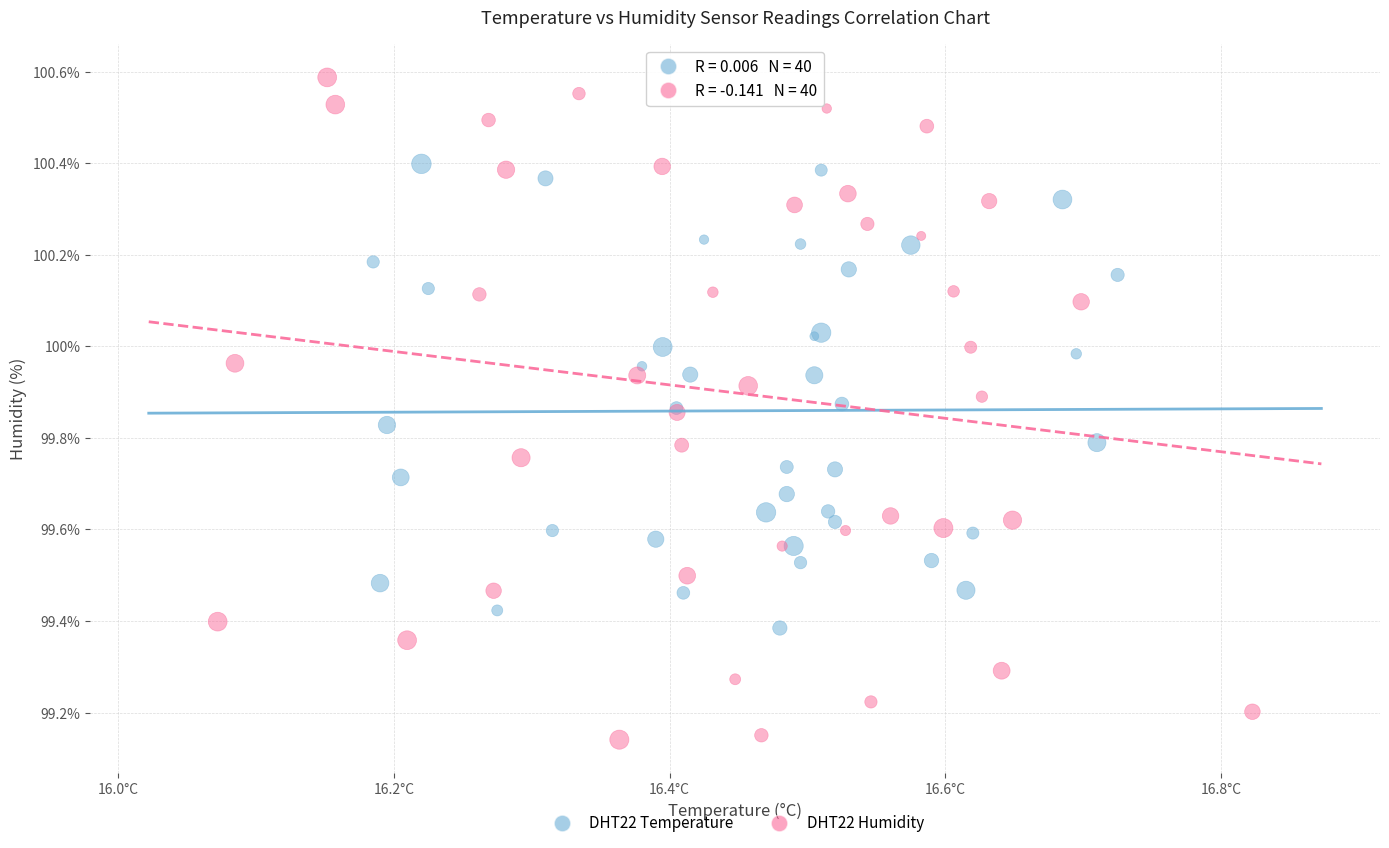

What are all the series names shown in the legend?

DHT22 Temperature, DHT22 Humidity